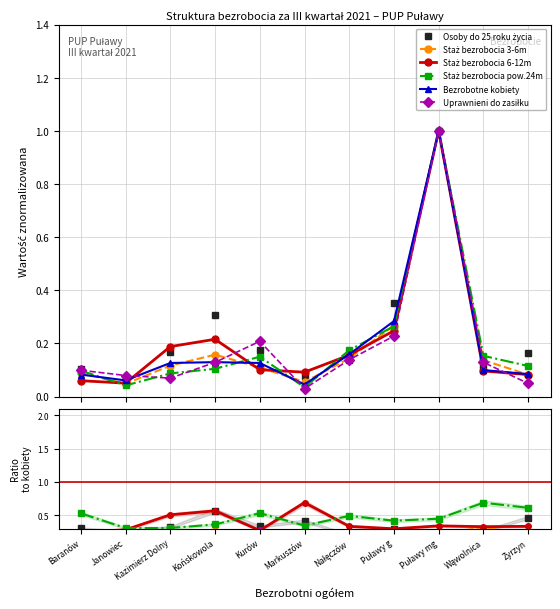

True or false: Osoby do 25 roku życia has more than 0 interior local peaks.

True